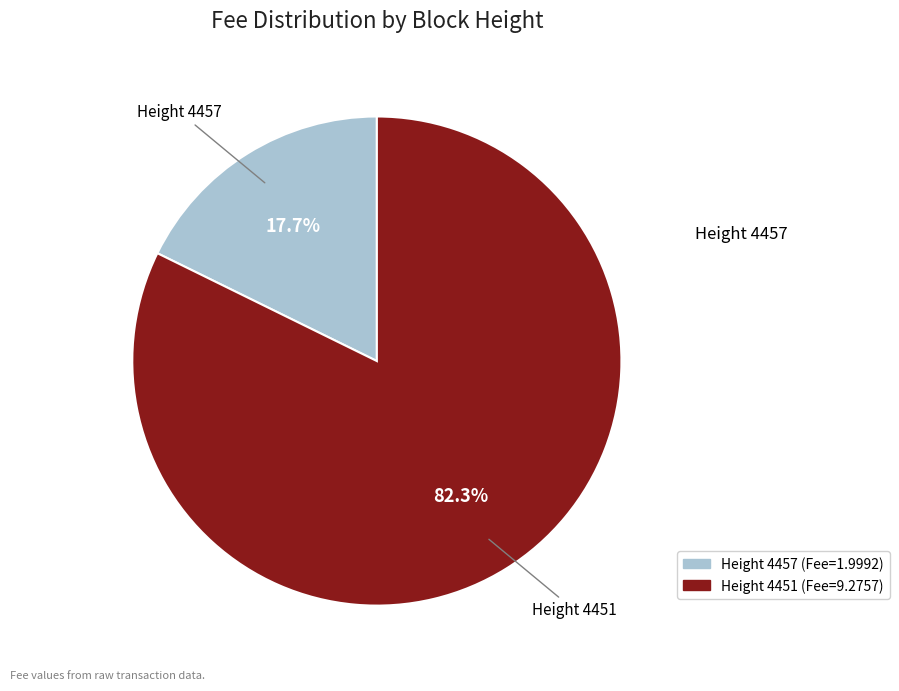

Is there a majority slice in this chart?

Yes